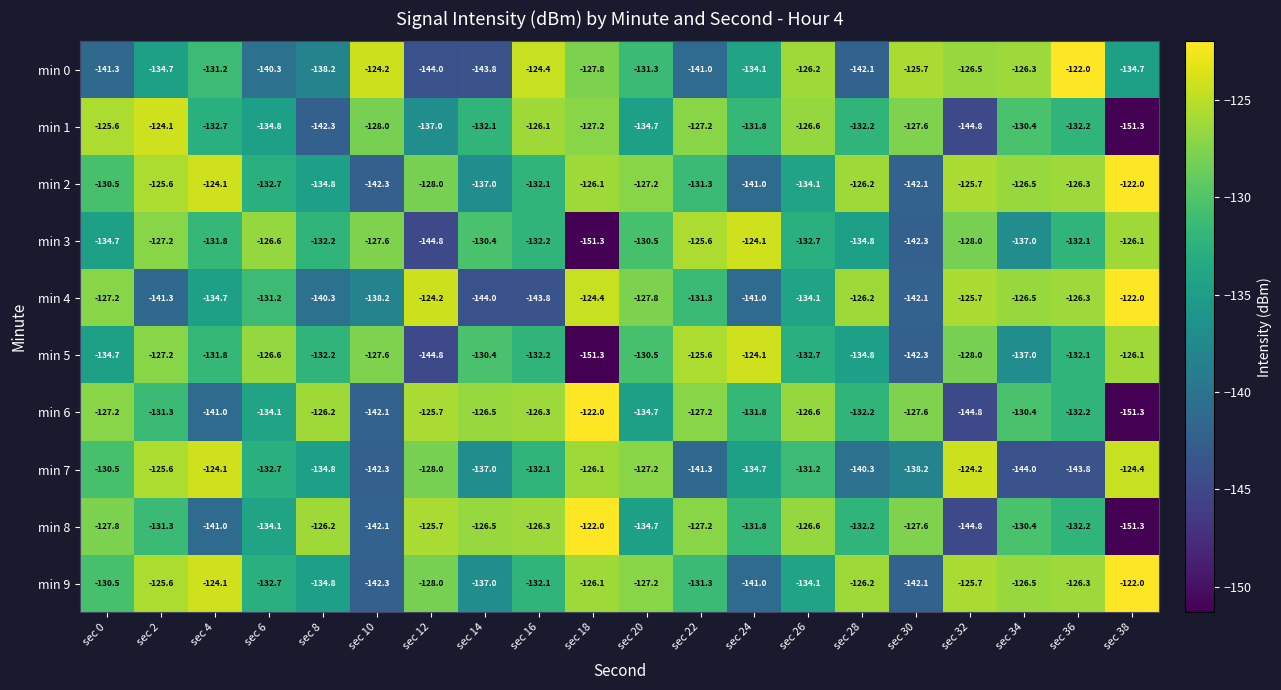

Is the value of min 2 at sec 18 greater than the value of min 7 at sec 22?

Yes